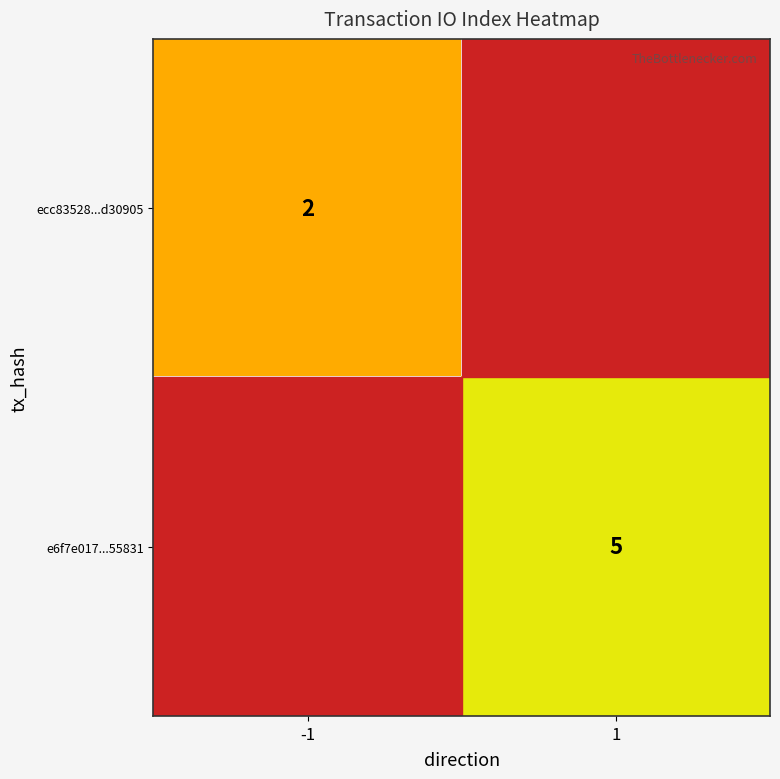

Is it true that ecc83528...d30905 equals 3 at -1?

False